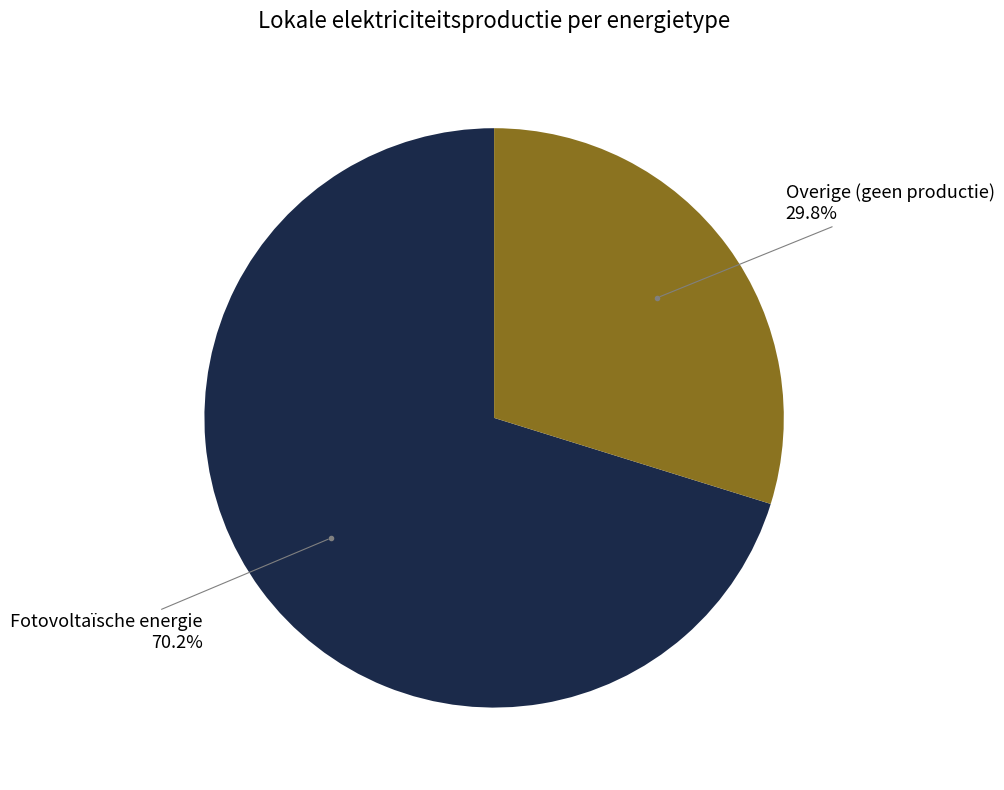

How many slices are in this pie chart?

2